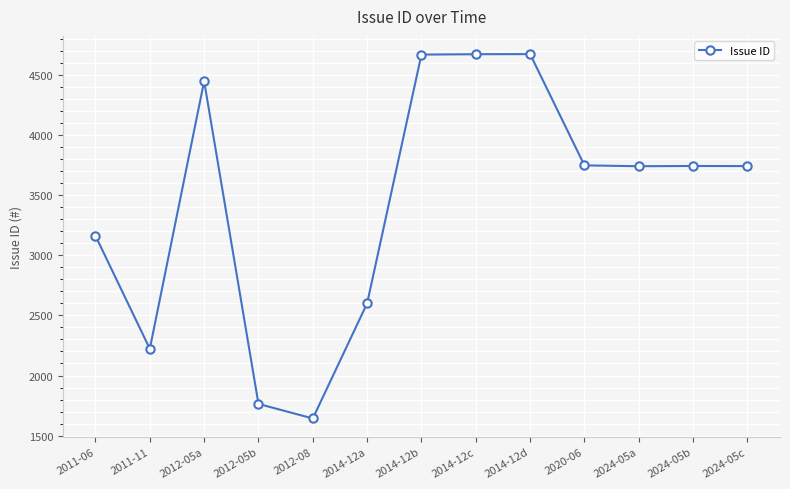

What is the smallest value displayed?

1643